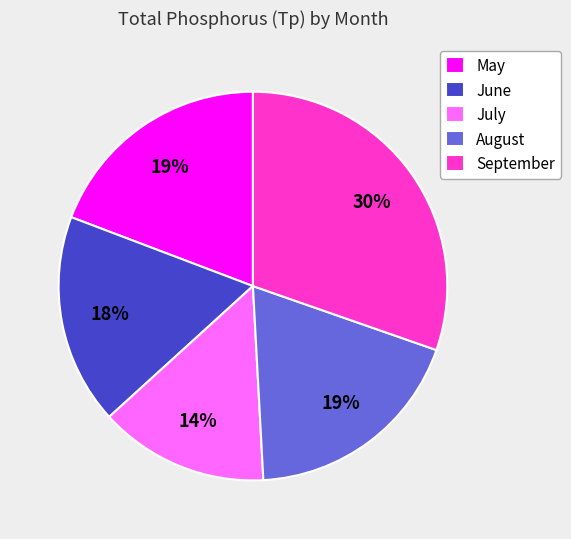

The September slice represents 43% of the pie. True or false?

False